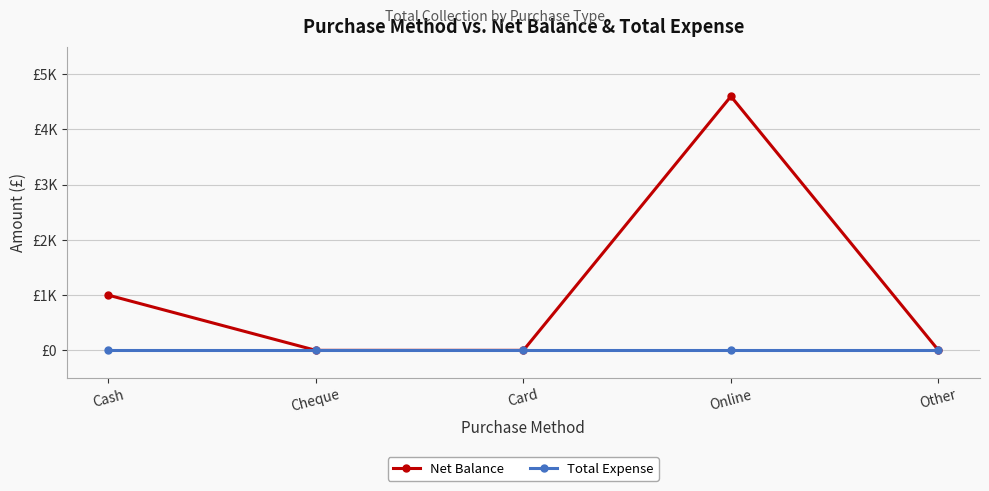

True or false: Total Expense has more than 1 points higher than both neighbors.

False